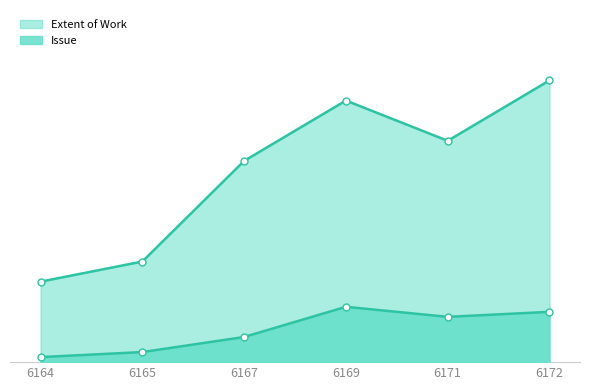

How many interior local valleys does the Issue series have?

1